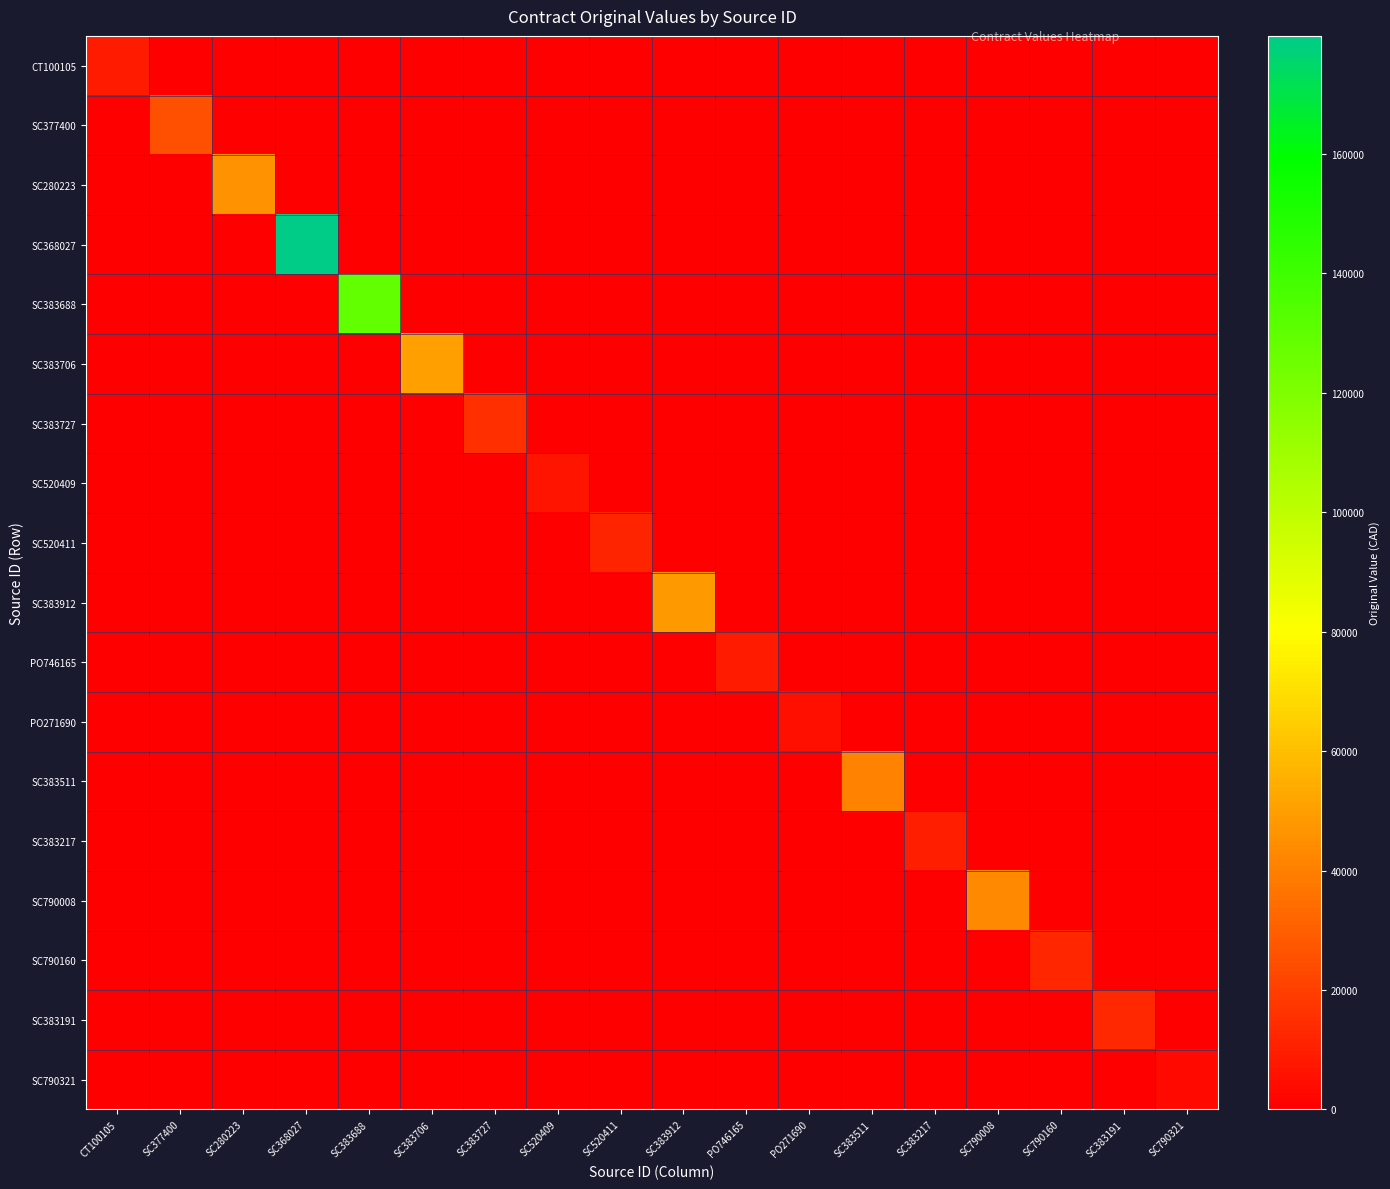

At how many categories does at least one series exceed 76711?

2